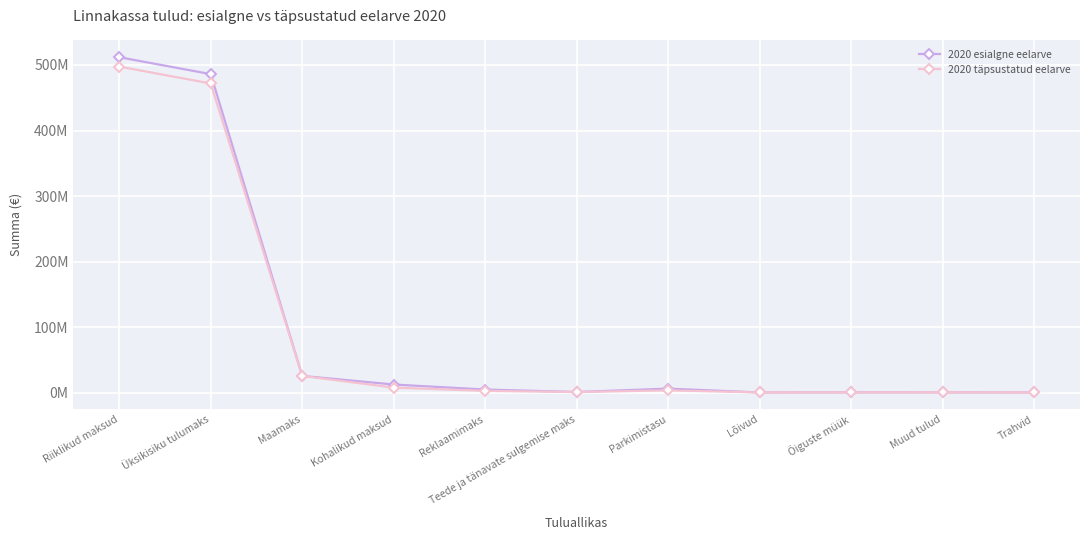

The 2020 esialgne eelarve series shows 0.8 at Trahvid. True or false?

False